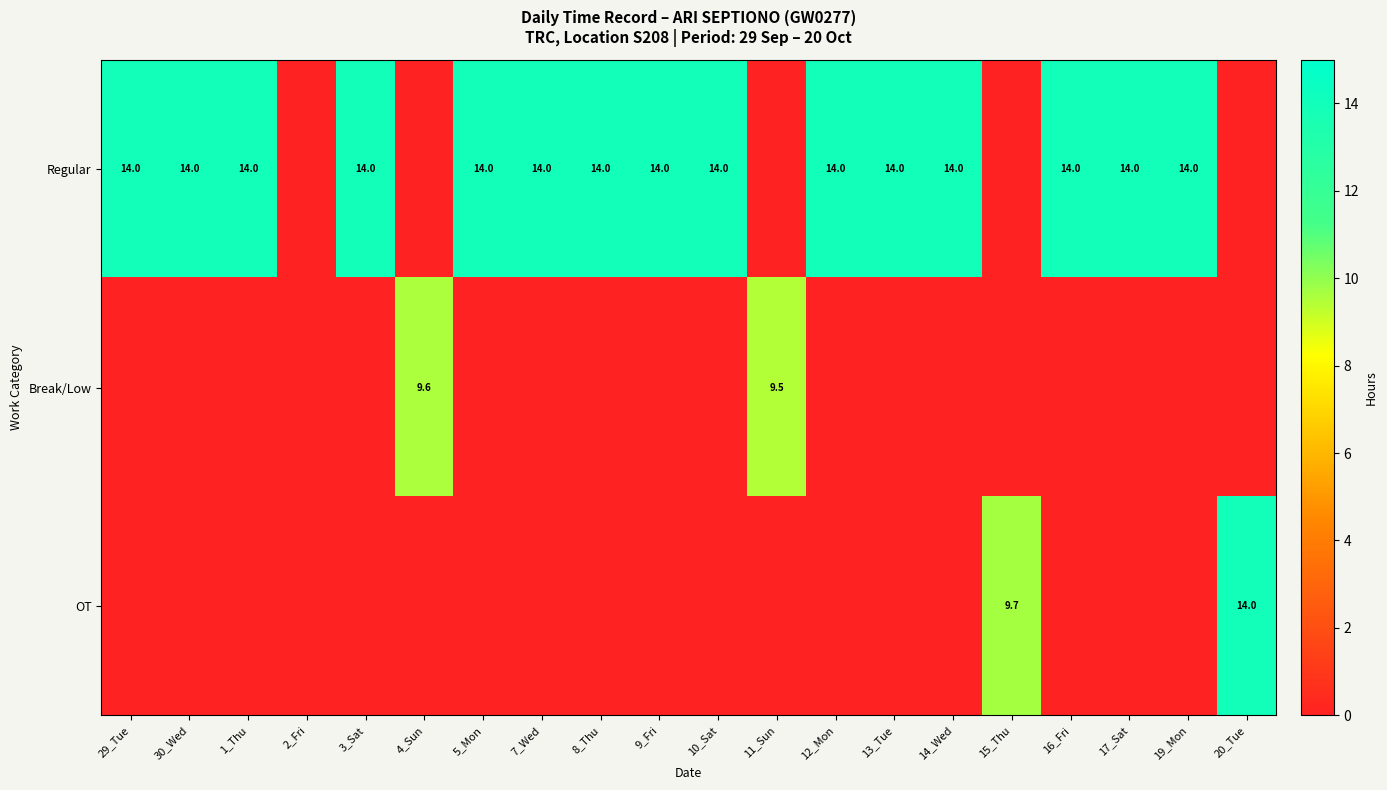

Is it true that Regular equals 5.1 at 14_Wed?

False